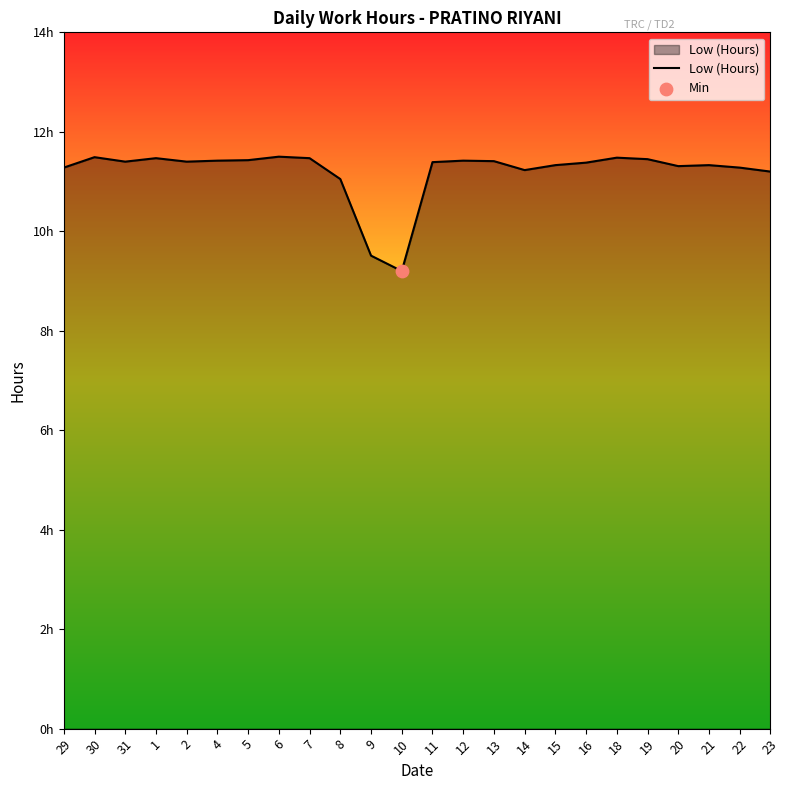

What is the change in value from 11 to 14?

-0.2